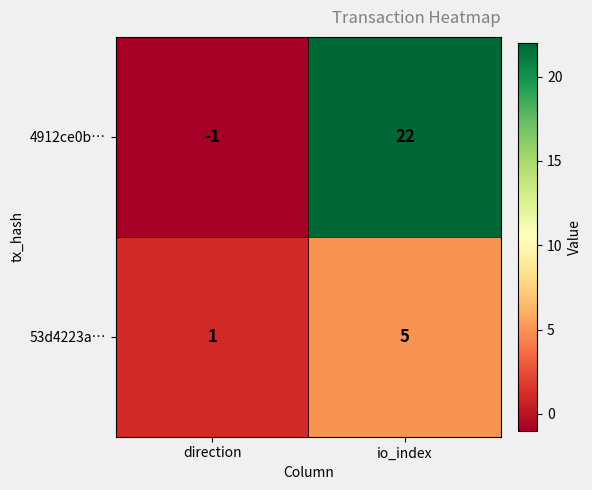

What is the spread (max minus min) of values at io_index?

17